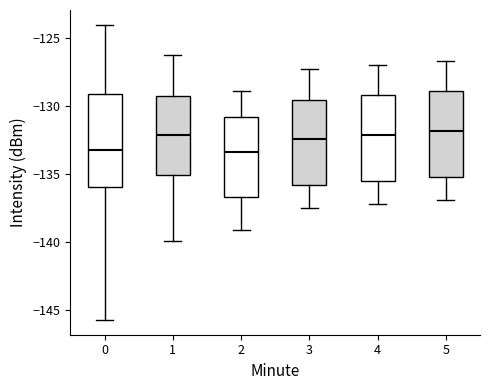

Reading left to right, transcribe this box plot: for each box, give where its median line is, the range the box spans, and where its two whiskers end, as read against the y-axis. The values are not printed on the chart, so give them approximately, as read against the axis.

0: median -133.0, box -136.0 to -129.0, whiskers -145.5 to -124.0
1: median -132.0, box -135.0 to -129.5, whiskers -140.0 to -126.5
2: median -133.5, box -136.5 to -131.0, whiskers -139.0 to -129.0
3: median -132.5, box -136.0 to -129.5, whiskers -137.5 to -127.5
4: median -132.0, box -135.5 to -129.0, whiskers -137.0 to -127.0
5: median -132.0, box -135.0 to -129.0, whiskers -137.0 to -126.5